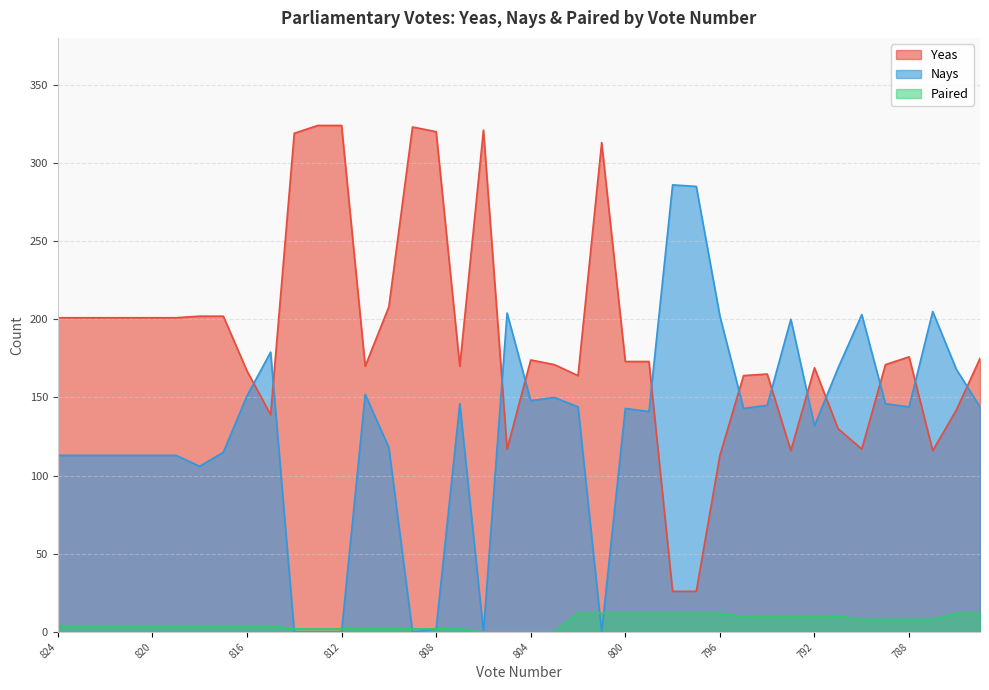

Reading left to right, what are all the values shown in this chart?

Yeas: 824=201	823=201	822=201	821=201	820=201	819=201	818=202	817=202	816=167	815=139	814=319	813=324	812=324	811=170	810=208	809=323	808=320	807=170	806=321	805=117	804=174	803=171	802=164	801=313	800=173	799=173	798=26	797=26	796=113	795=164	794=165	793=116	792=169	791=130	790=117	789=171	788=176	787=116	786=142	785=175
Nays: 824=113	823=113	822=113	821=113	820=113	819=113	818=106	817=115	816=151	815=179	814=0	813=0	812=0	811=152	810=118	809=0	808=2	807=146	806=0	805=204	804=148	803=150	802=144	801=0	800=143	799=141	798=286	797=285	796=202	795=143	794=145	793=200	792=132	791=169	790=203	789=146	788=144	787=205	786=168	785=144
Paired: 824=4	823=4	822=4	821=4	820=4	819=4	818=4	817=4	816=4	815=4	814=2	813=2	812=2	811=2	810=2	809=2	808=2	807=2	806=0	805=0	804=0	803=0	802=12	801=12	800=12	799=12	798=12	797=12	796=12	795=10	794=10	793=10	792=10	791=10	790=8	789=8	788=8	787=8	786=12	785=12